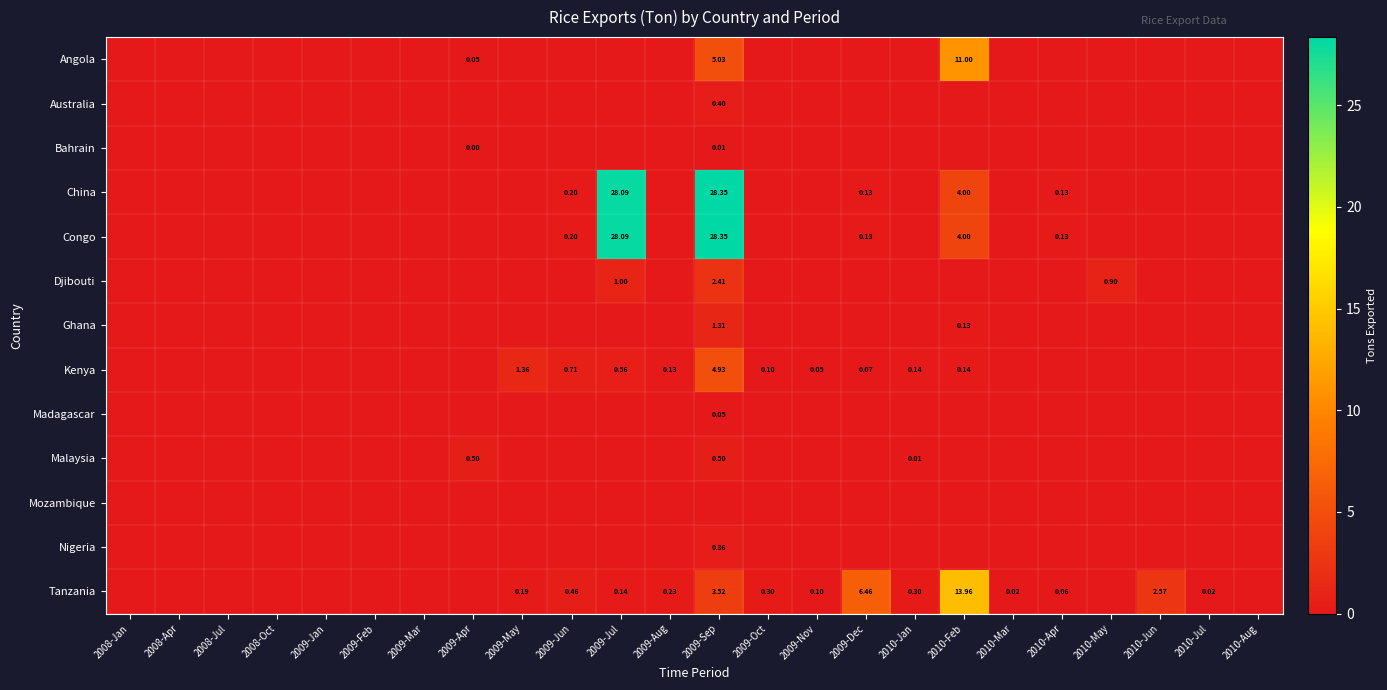

What is the sum of the Congo values at 2010-Apr and 2009-Feb?

0.1